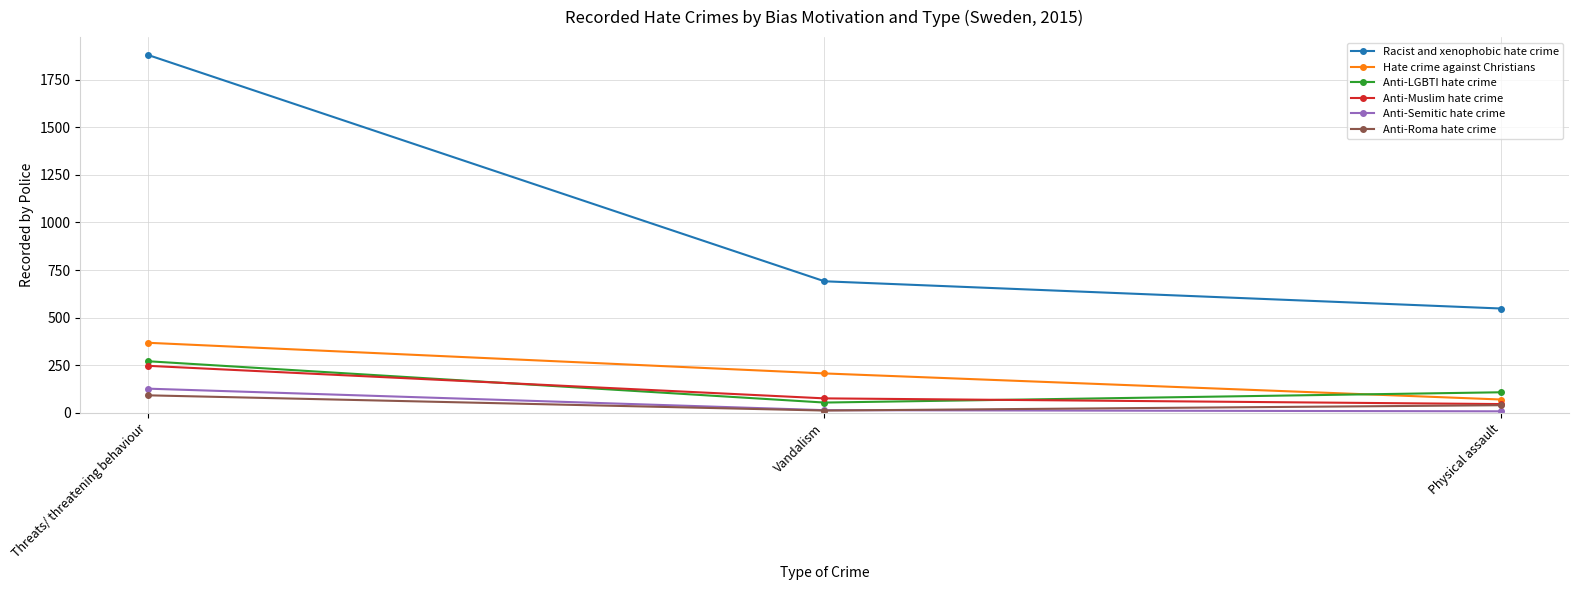

At which category is the sum across all series the highest?

Threats/ threatening behaviour